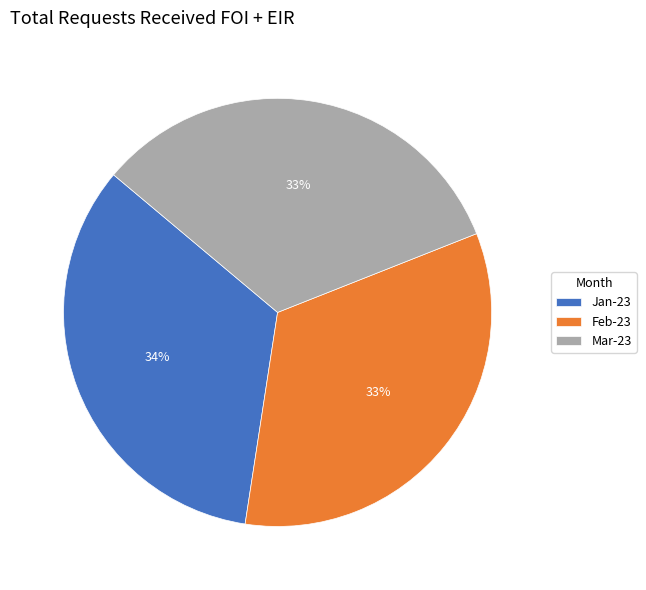

Combined, do Feb-23 and Mar-23 account for over 50%?

Yes